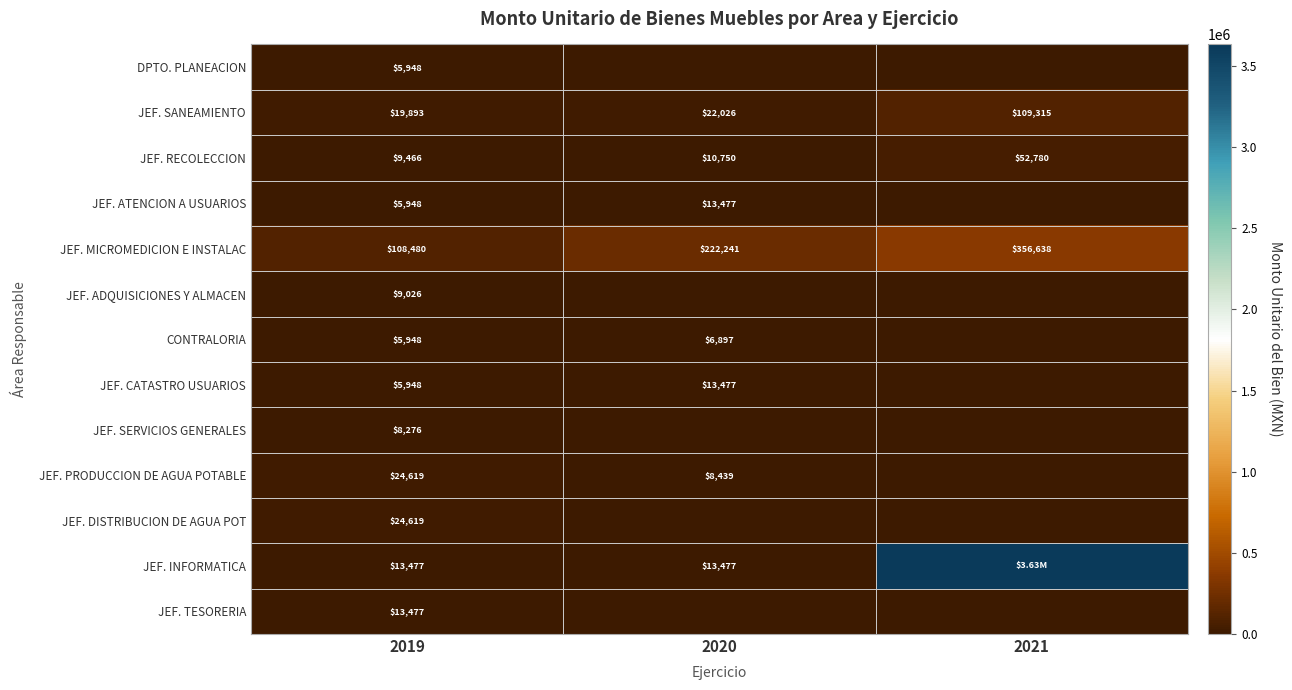

Which has a higher value, 2021 or 2020?

2021